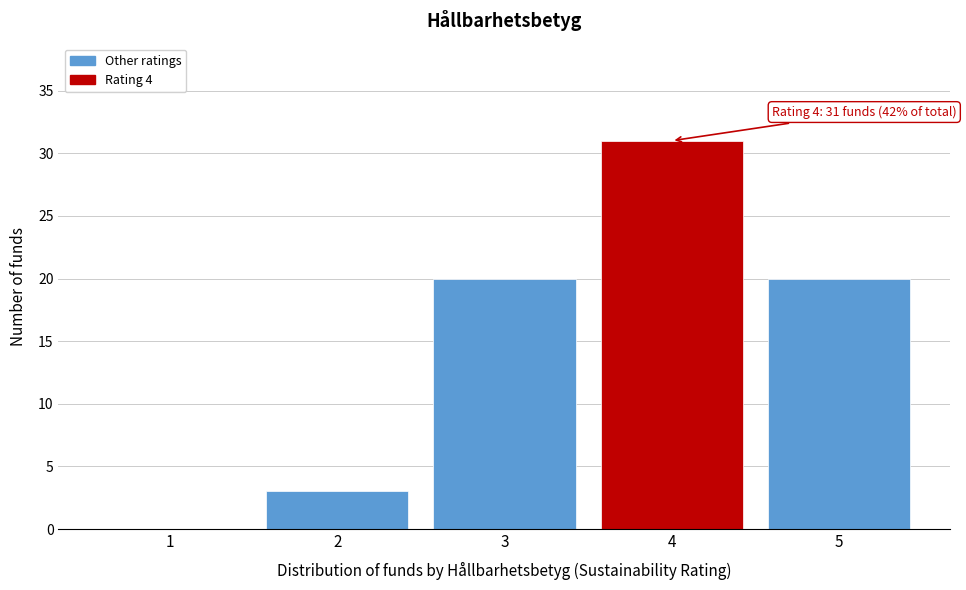

Reading left to right, what are all the values shown in this chart?

1=0	2=3	3=20	4=31	5=20